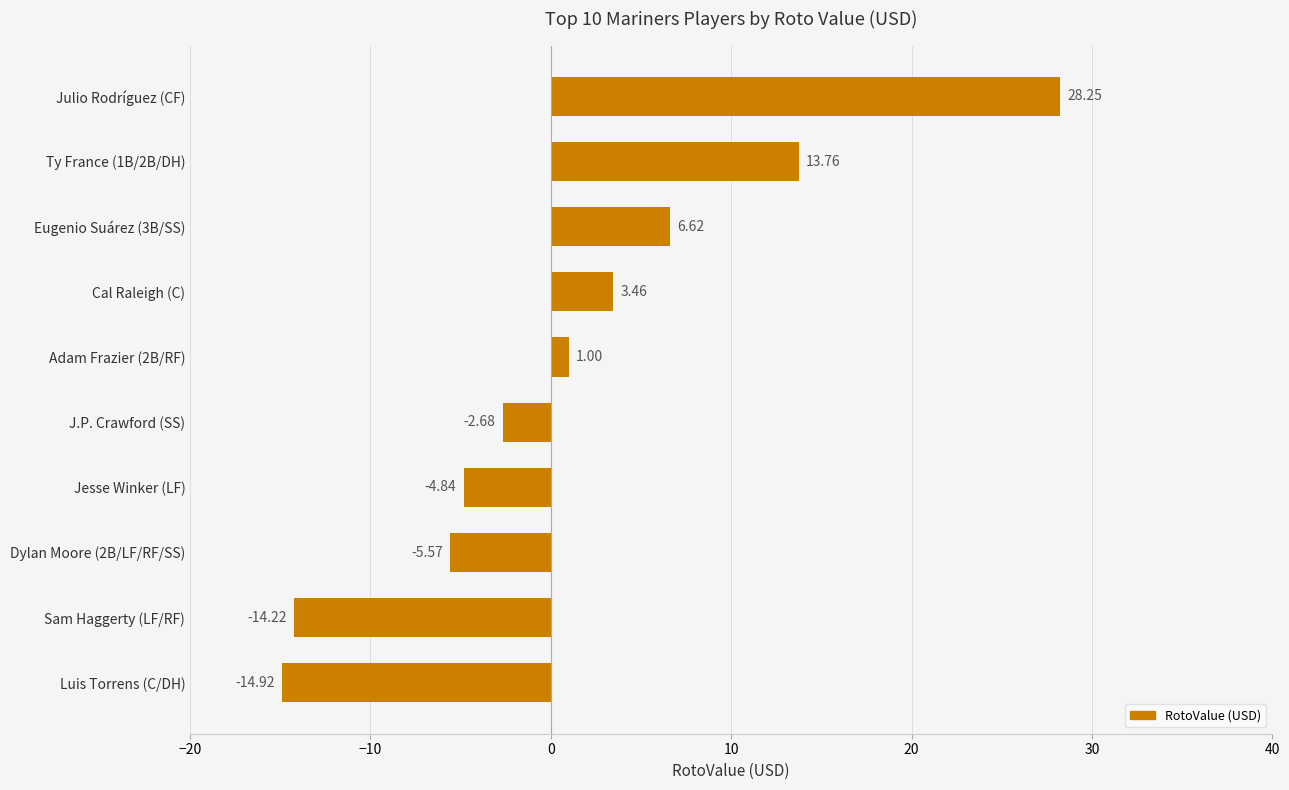

List the labels in order of value, smallest first.

Luis Torrens (C/DH), Sam Haggerty (LF/RF), Dylan Moore (2B/LF/RF/SS), Jesse Winker (LF), J.P. Crawford (SS), Adam Frazier (2B/RF), Cal Raleigh (C), Eugenio Suárez (3B/SS), Ty France (1B/2B/DH), Julio Rodríguez (CF)